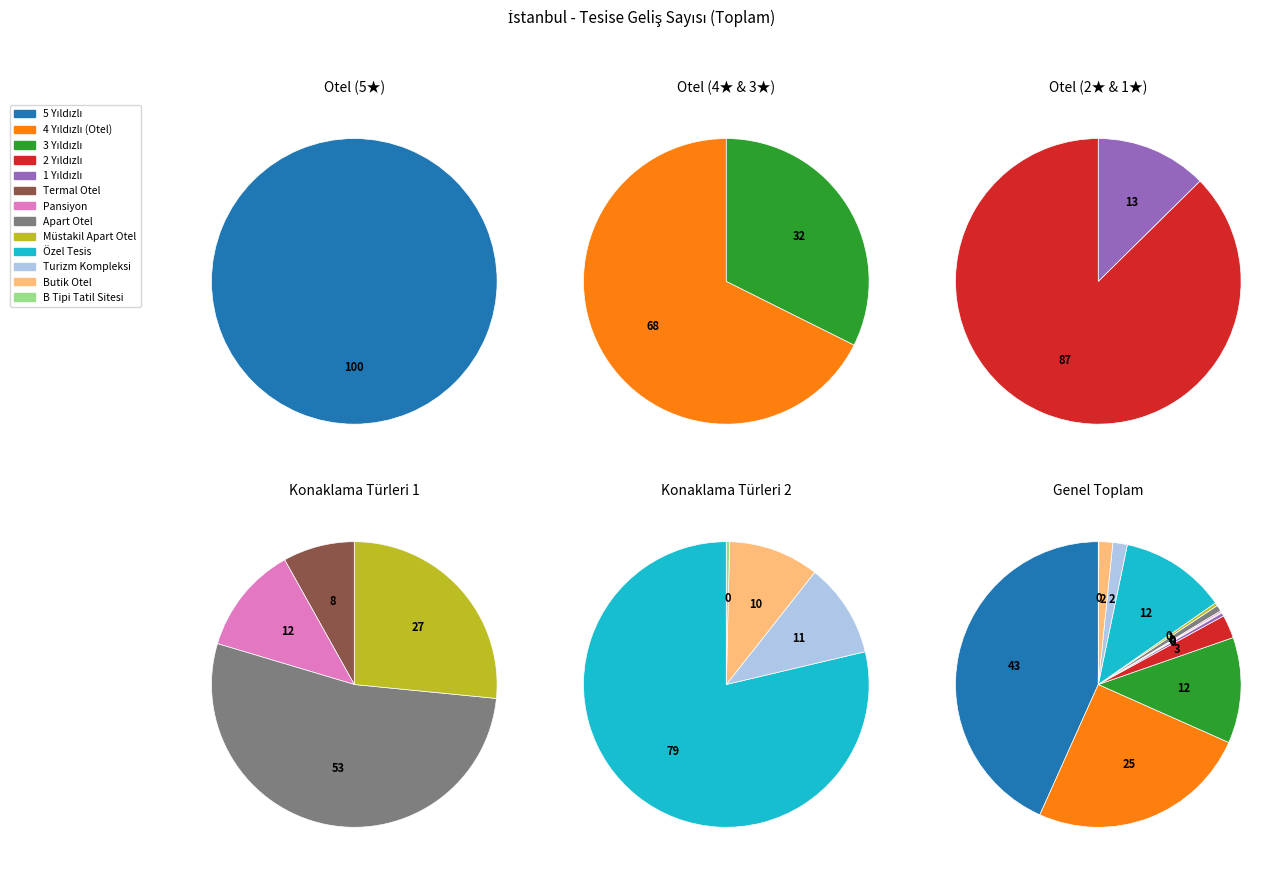

Which category has the smallest portion of the pie?

B Tipi Tatil Sitesi